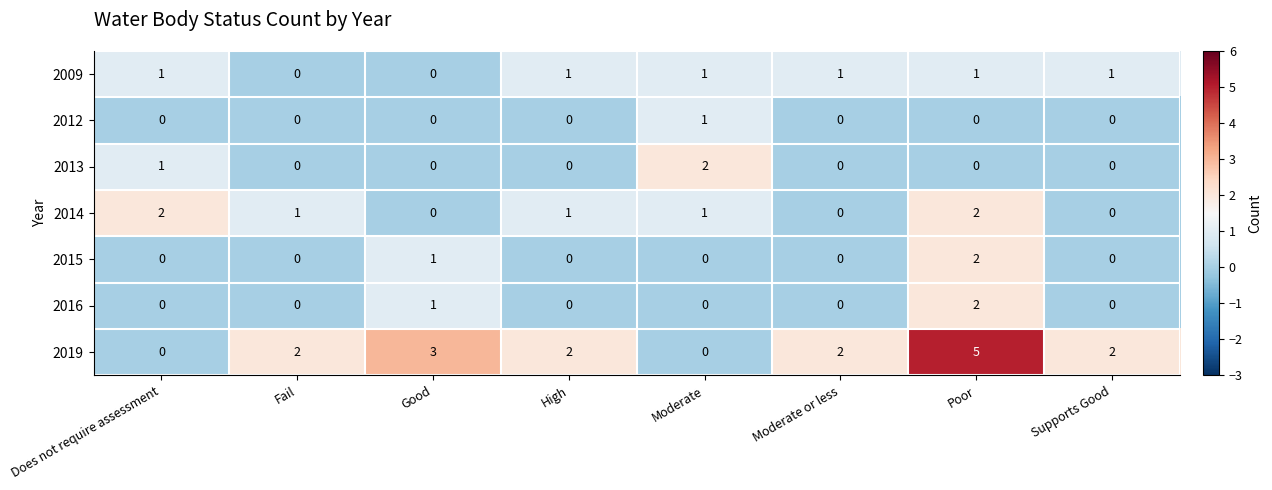

The 2016 series shows 2 at Poor. True or false?

True